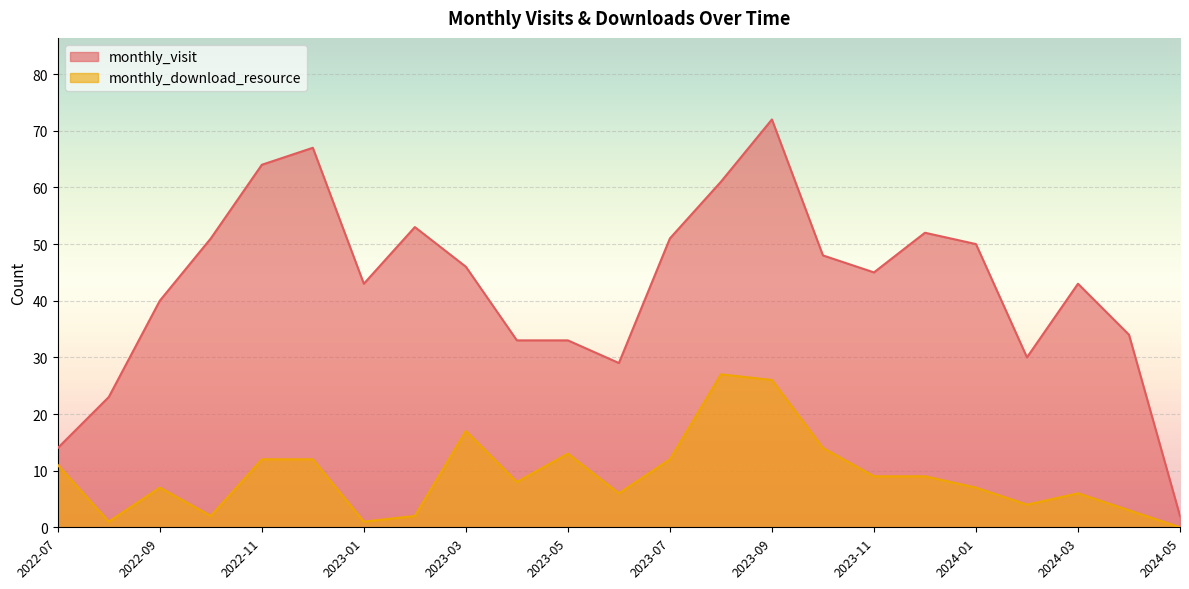

What is the maximum value for monthly_visit?

72